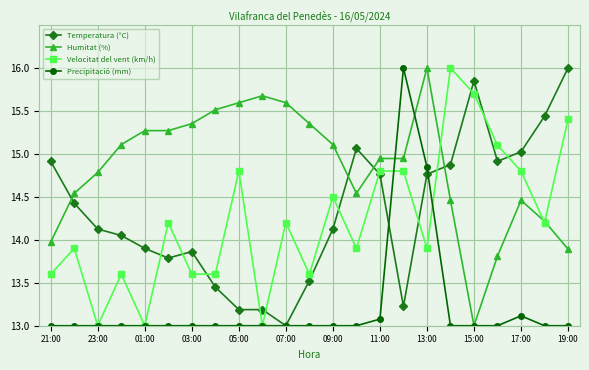

What is the difference between the second highest and second lowest values in the Humitat (%) series?

1.9